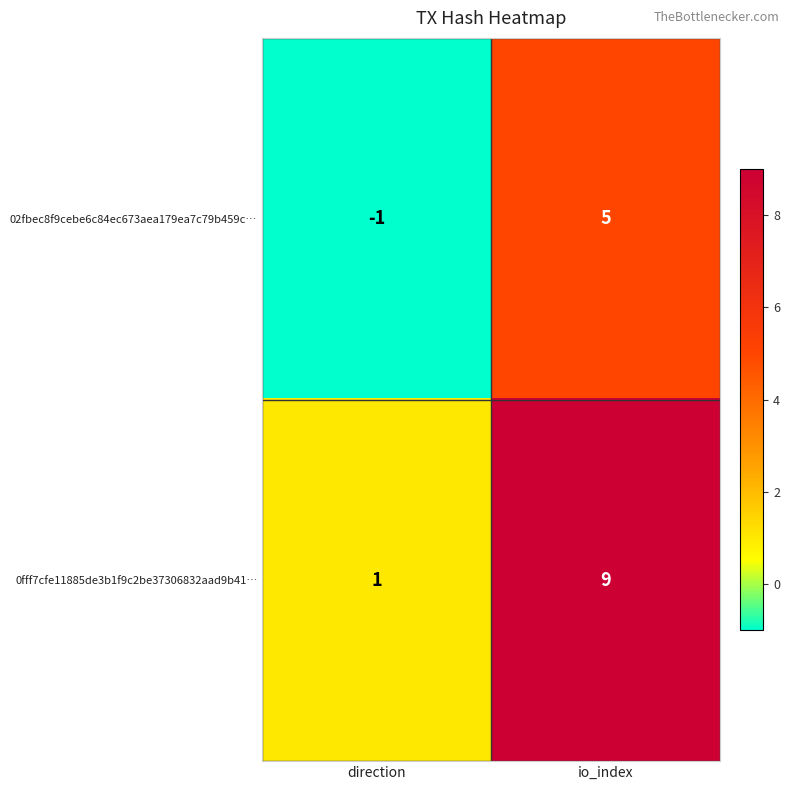

The 02fbec8f9cebe6c84ec673aea179ea7c79b459c… series shows -1 at direction. True or false?

True